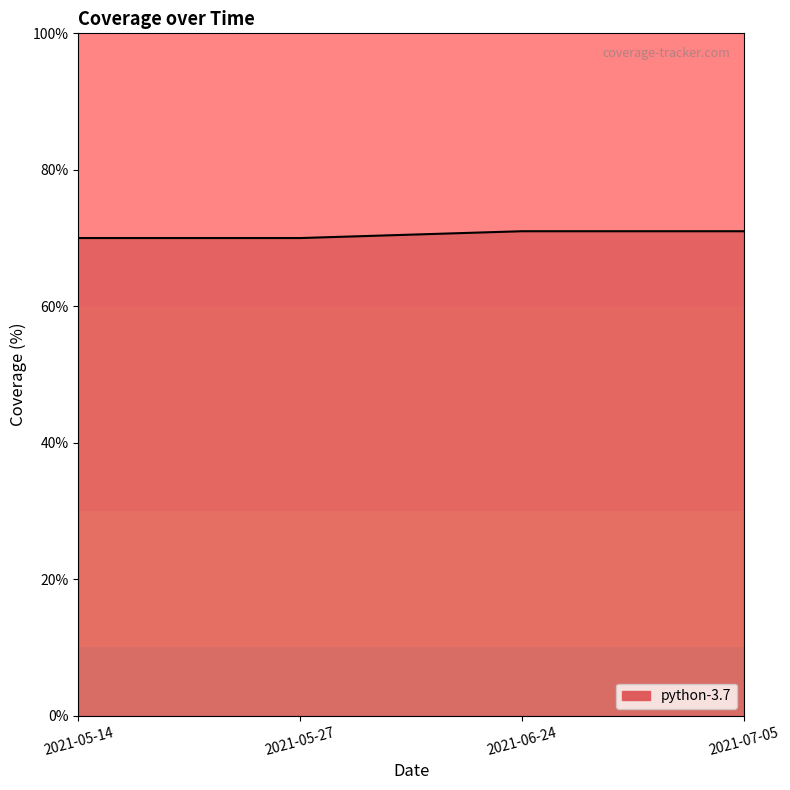

What position from the right is 2021-05-14?

4